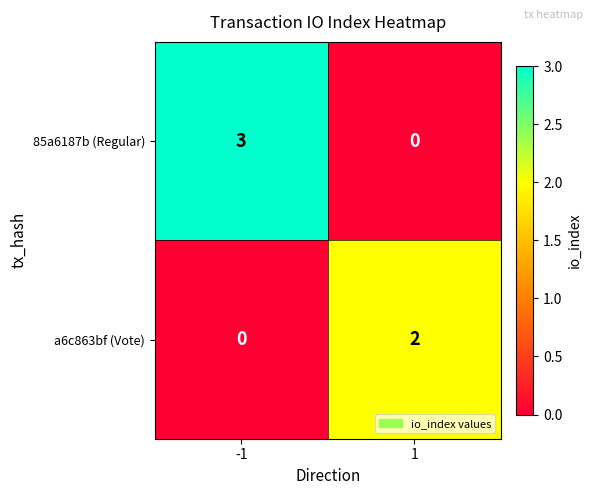

What is the difference between the highest and lowest values at 1?

2